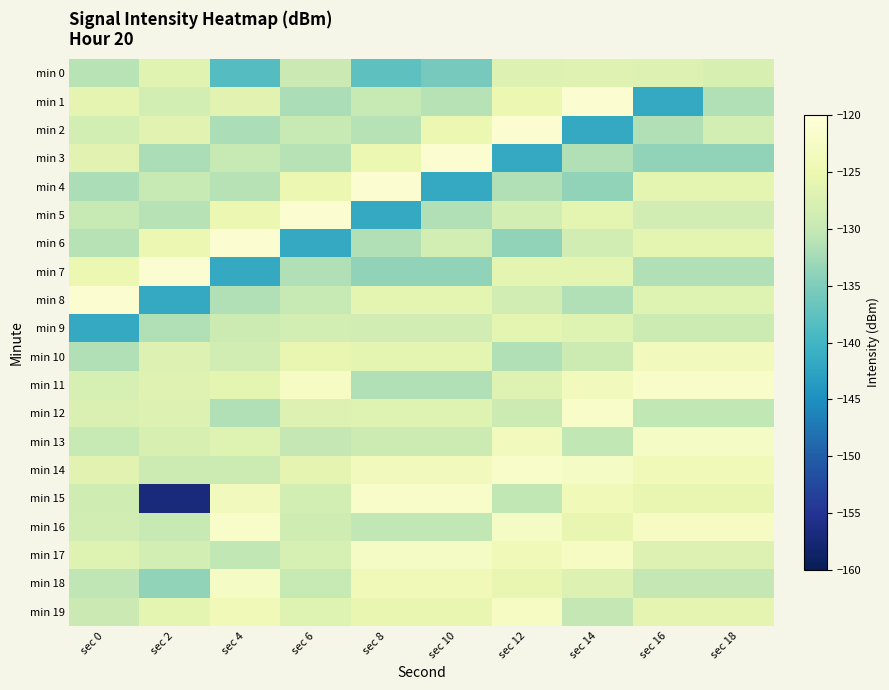

Reading left to right, extract all data points from this chart.

min 0: sec 0=-131.0	sec 2=-126.7	sec 4=-138.3	sec 6=-129.4	sec 8=-137.6	sec 10=-135.7	sec 12=-127.1	sec 14=-126.8	sec 16=-127.1	sec 18=-127.8
min 1: sec 0=-126.0	sec 2=-128.3	sec 4=-126.5	sec 6=-132.0	sec 8=-129.9	sec 10=-131.2	sec 12=-125.0	sec 14=-121.2	sec 16=-141.7	sec 18=-131.4
min 2: sec 0=-128.3	sec 2=-126.5	sec 4=-132.0	sec 6=-129.9	sec 8=-131.2	sec 10=-125.0	sec 12=-121.2	sec 14=-141.7	sec 16=-131.4	sec 18=-128.4
min 3: sec 0=-126.5	sec 2=-132.0	sec 4=-129.9	sec 6=-131.2	sec 8=-125.0	sec 10=-121.2	sec 12=-141.7	sec 14=-131.4	sec 16=-133.8	sec 18=-133.8
min 4: sec 0=-132.0	sec 2=-129.9	sec 4=-131.2	sec 6=-125.0	sec 8=-121.2	sec 10=-141.7	sec 12=-131.4	sec 14=-133.8	sec 16=-126.2	sec 18=-126.2
min 5: sec 0=-129.9	sec 2=-131.2	sec 4=-125.0	sec 6=-121.2	sec 8=-141.7	sec 10=-131.4	sec 12=-128.4	sec 14=-126.2	sec 16=-128.6	sec 18=-128.6
min 6: sec 0=-131.2	sec 2=-125.0	sec 4=-121.2	sec 6=-141.7	sec 8=-131.4	sec 10=-128.4	sec 12=-133.8	sec 14=-128.6	sec 16=-126.2	sec 18=-126.2
min 7: sec 0=-125.0	sec 2=-121.2	sec 4=-141.7	sec 6=-131.4	sec 8=-133.8	sec 10=-133.8	sec 12=-126.2	sec 14=-126.2	sec 16=-131.5	sec 18=-131.5
min 8: sec 0=-121.2	sec 2=-141.7	sec 4=-131.4	sec 6=-130.0	sec 8=-126.2	sec 10=-126.2	sec 12=-128.6	sec 14=-131.5	sec 16=-127.0	sec 18=-127.0
min 9: sec 0=-141.7	sec 2=-131.4	sec 4=-129.3	sec 6=-128.4	sec 8=-128.6	sec 10=-128.6	sec 12=-126.2	sec 14=-127.0	sec 16=-129.3	sec 18=-129.3
min 10: sec 0=-131.4	sec 2=-127.1	sec 4=-128.6	sec 6=-125.7	sec 8=-126.2	sec 10=-126.2	sec 12=-131.5	sec 14=-129.3	sec 16=-123.7	sec 18=-123.7
min 11: sec 0=-128.0	sec 2=-126.8	sec 4=-126.2	sec 6=-122.7	sec 8=-131.5	sec 10=-131.5	sec 12=-127.0	sec 14=-123.7	sec 16=-121.9	sec 18=-121.9
min 12: sec 0=-127.5	sec 2=-127.1	sec 4=-131.5	sec 6=-127.1	sec 8=-127.0	sec 10=-127.0	sec 12=-129.3	sec 14=-121.9	sec 16=-130.4	sec 18=-130.4
min 13: sec 0=-130.0	sec 2=-127.8	sec 4=-127.0	sec 6=-130.3	sec 8=-129.3	sec 10=-129.3	sec 12=-123.7	sec 14=-130.4	sec 16=-122.6	sec 18=-122.6
min 14: sec 0=-126.5	sec 2=-129.3	sec 4=-129.3	sec 6=-126.0	sec 8=-123.7	sec 10=-123.7	sec 12=-121.9	sec 14=-122.6	sec 16=-124.2	sec 18=-124.2
min 15: sec 0=-129.0	sec 2=-156.9	sec 4=-123.7	sec 6=-128.3	sec 8=-121.9	sec 10=-121.9	sec 12=-130.4	sec 14=-124.2	sec 16=-125.7	sec 18=-125.7
min 16: sec 0=-128.5	sec 2=-130.0	sec 4=-121.9	sec 6=-129.0	sec 8=-130.4	sec 10=-130.4	sec 12=-122.6	sec 14=-125.7	sec 16=-122.7	sec 18=-122.7
min 17: sec 0=-127.0	sec 2=-128.4	sec 4=-130.4	sec 6=-128.0	sec 8=-122.6	sec 10=-122.6	sec 12=-124.2	sec 14=-122.7	sec 16=-127.1	sec 18=-127.1
min 18: sec 0=-130.5	sec 2=-133.8	sec 4=-122.6	sec 6=-130.0	sec 8=-124.2	sec 10=-124.2	sec 12=-125.7	sec 14=-127.1	sec 16=-130.3	sec 18=-130.3
min 19: sec 0=-129.5	sec 2=-126.2	sec 4=-124.2	sec 6=-127.0	sec 8=-125.7	sec 10=-125.7	sec 12=-122.7	sec 14=-130.3	sec 16=-126.0	sec 18=-126.0